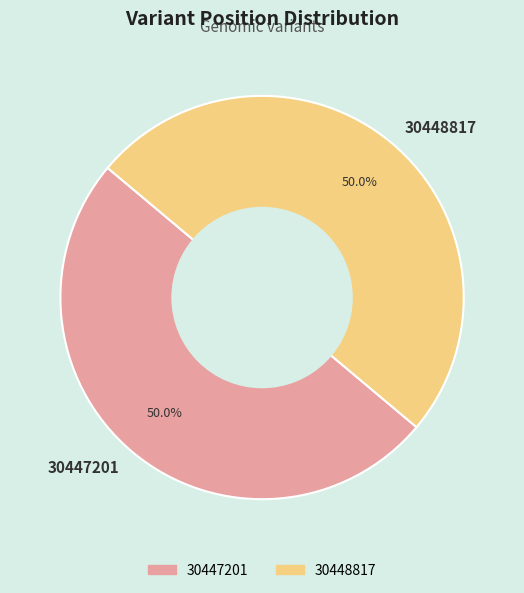

The 30447201 slice represents 59% of the pie. True or false?

False